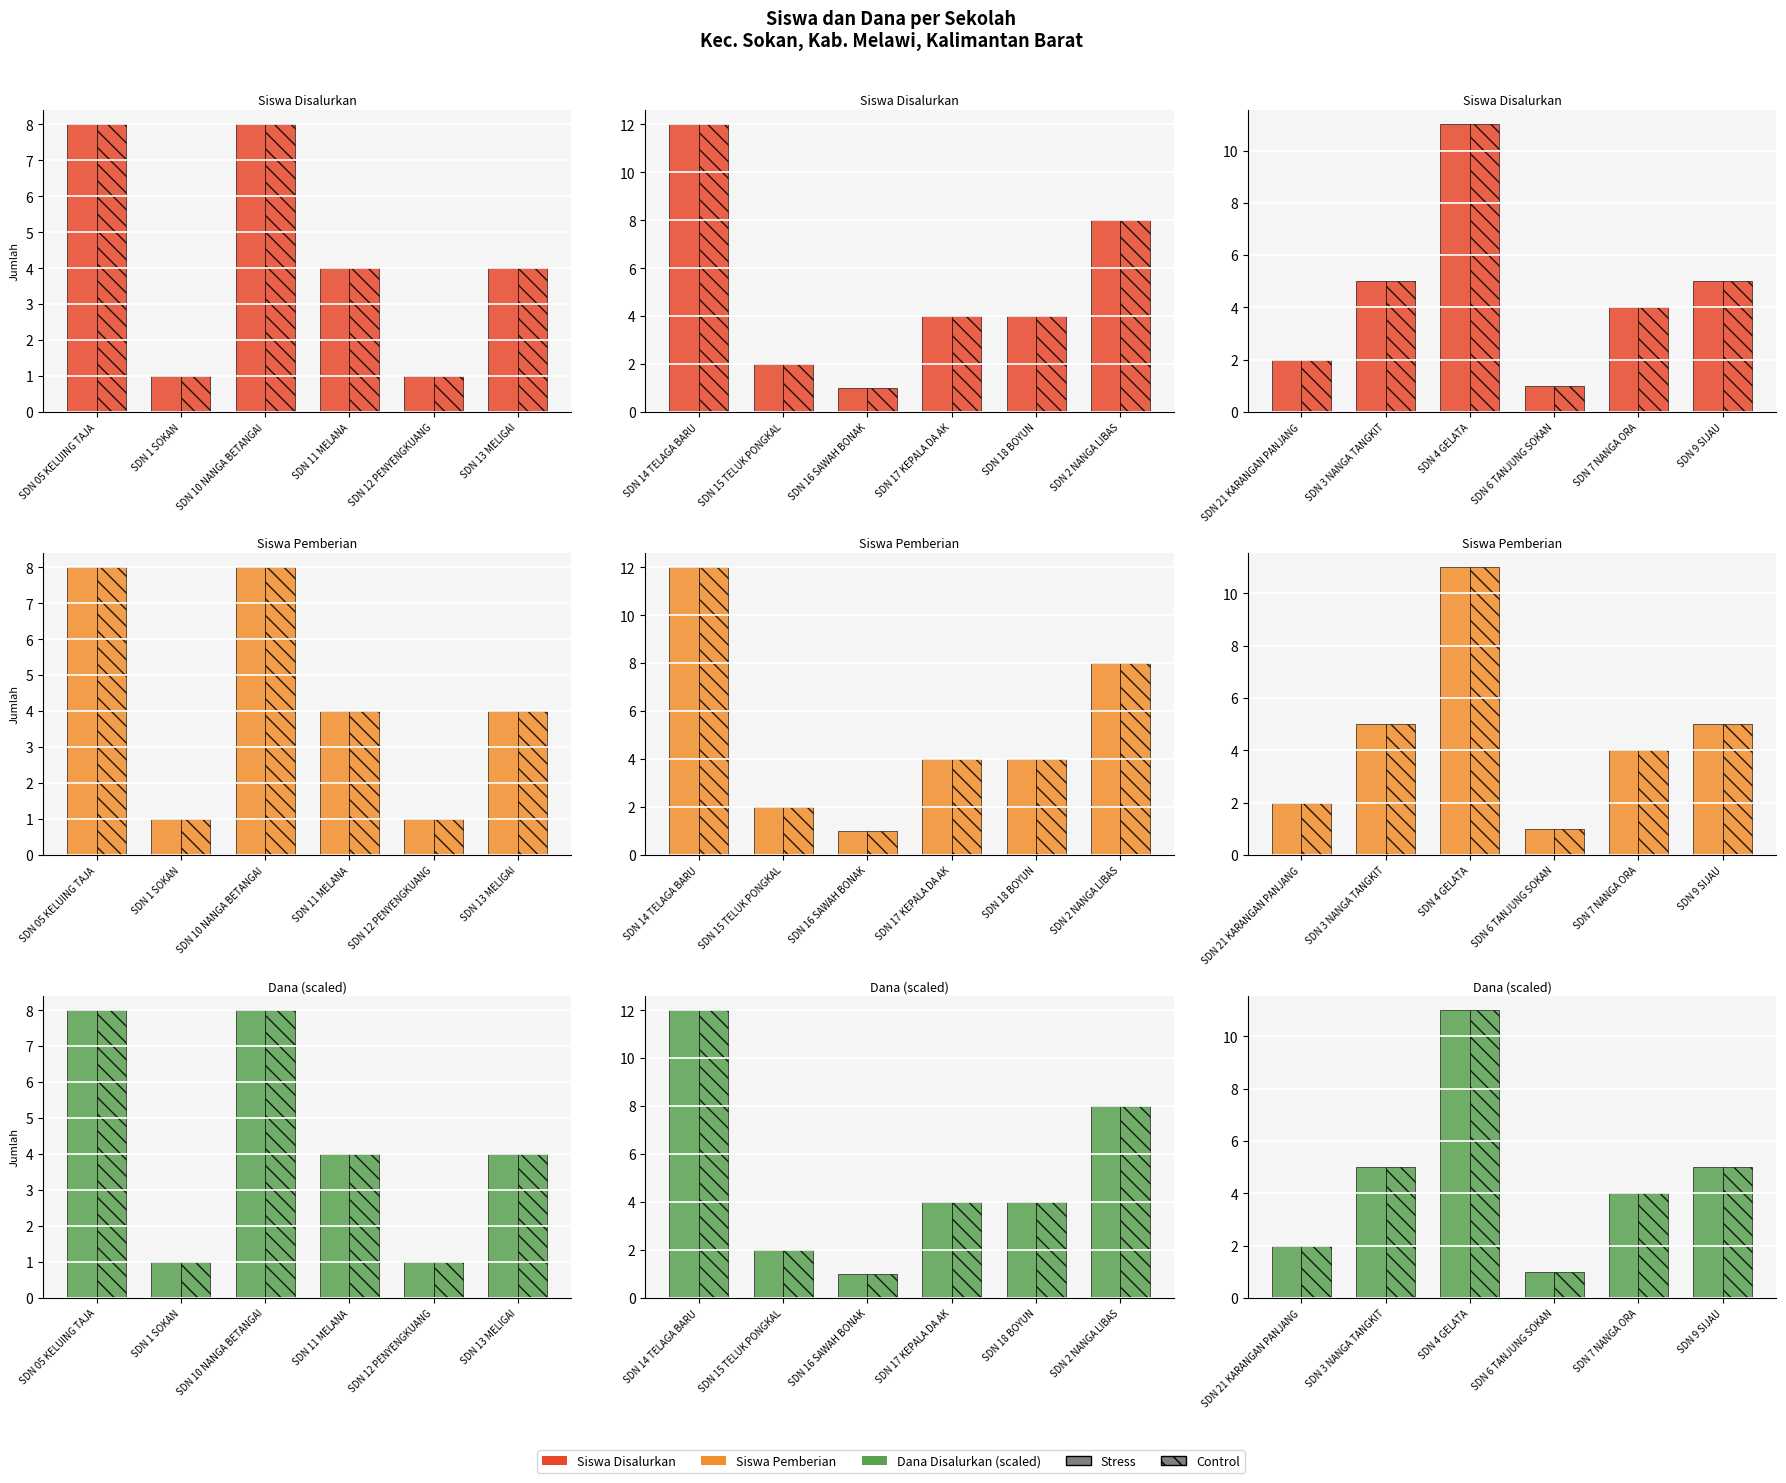

Which series has the largest total across all categories?

Stress